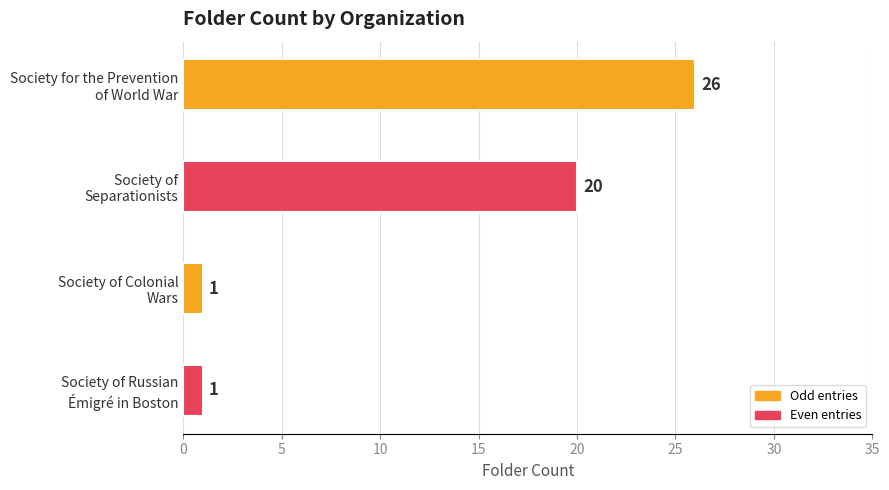

Reading bottom to top, list all the values displayed in this chart.

1	1	20	26